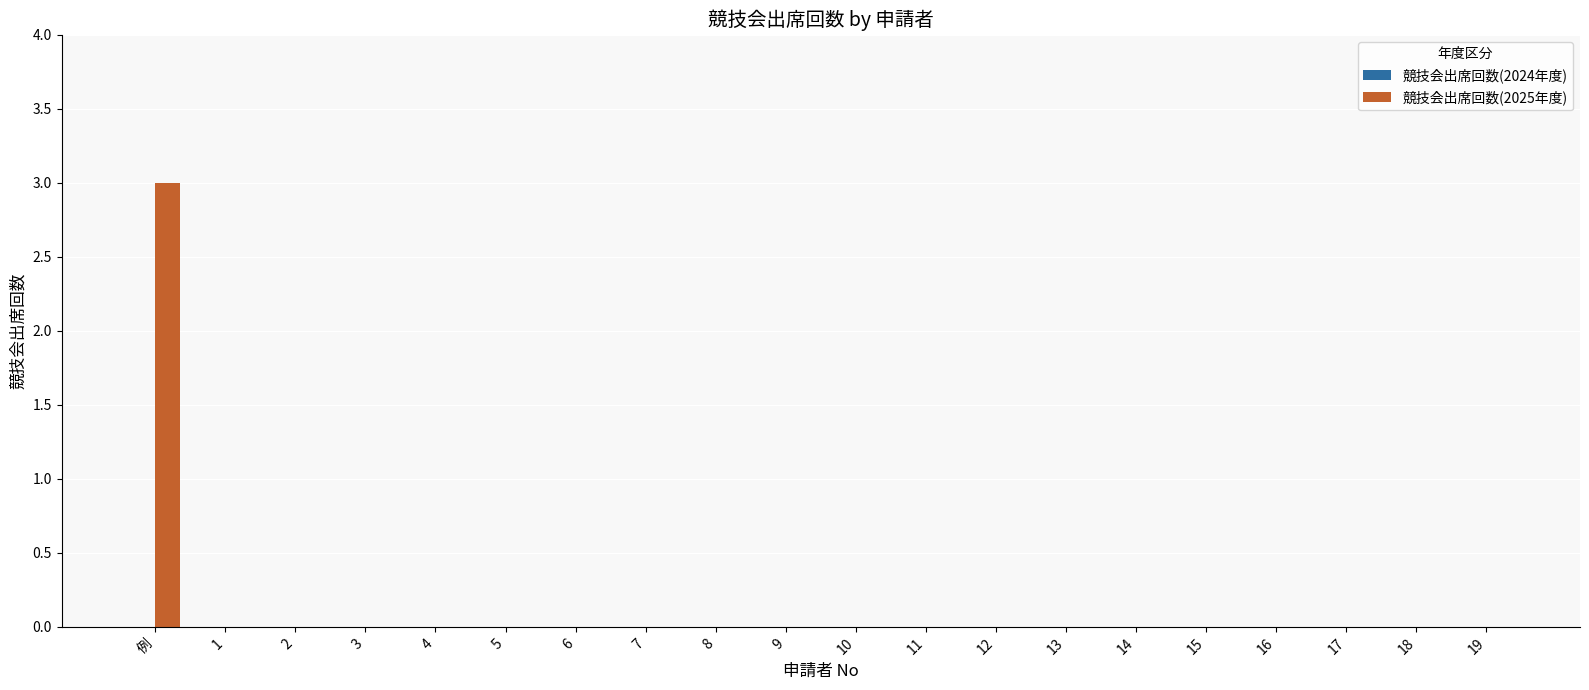

What is the greatest value displayed?

3